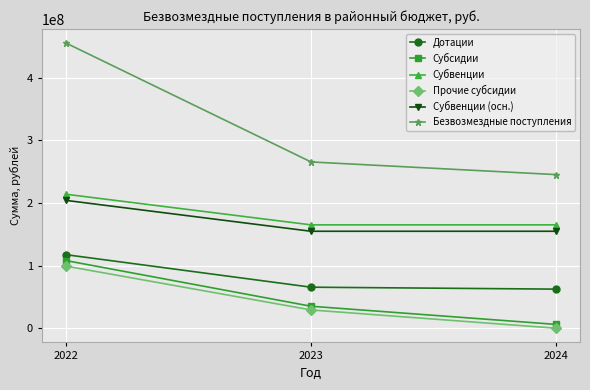

What is the sum of the Субвенции values at 2022 and 2023?

378707718.0